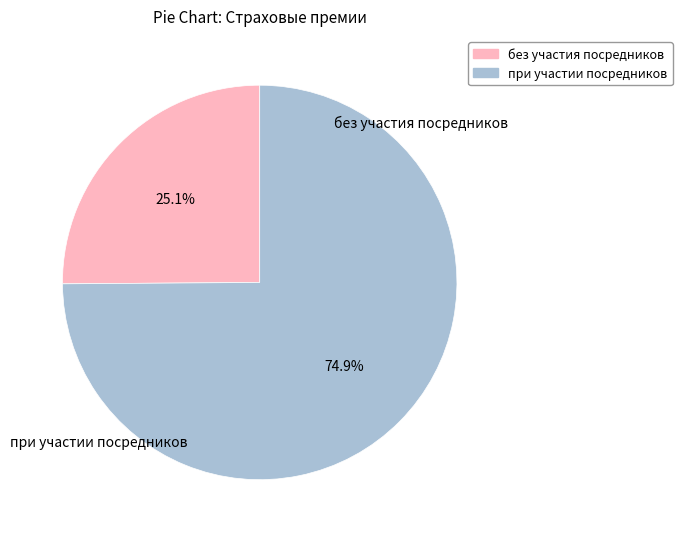

To the nearest percent, what is the combined percentage of без участия посредников and при участии посредников?

100%